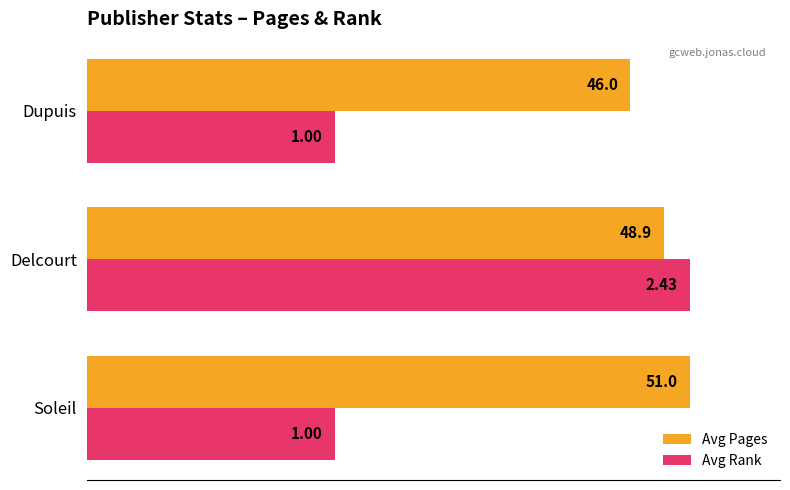

What are all the series names shown in the legend?

Avg Pages, Avg Rank